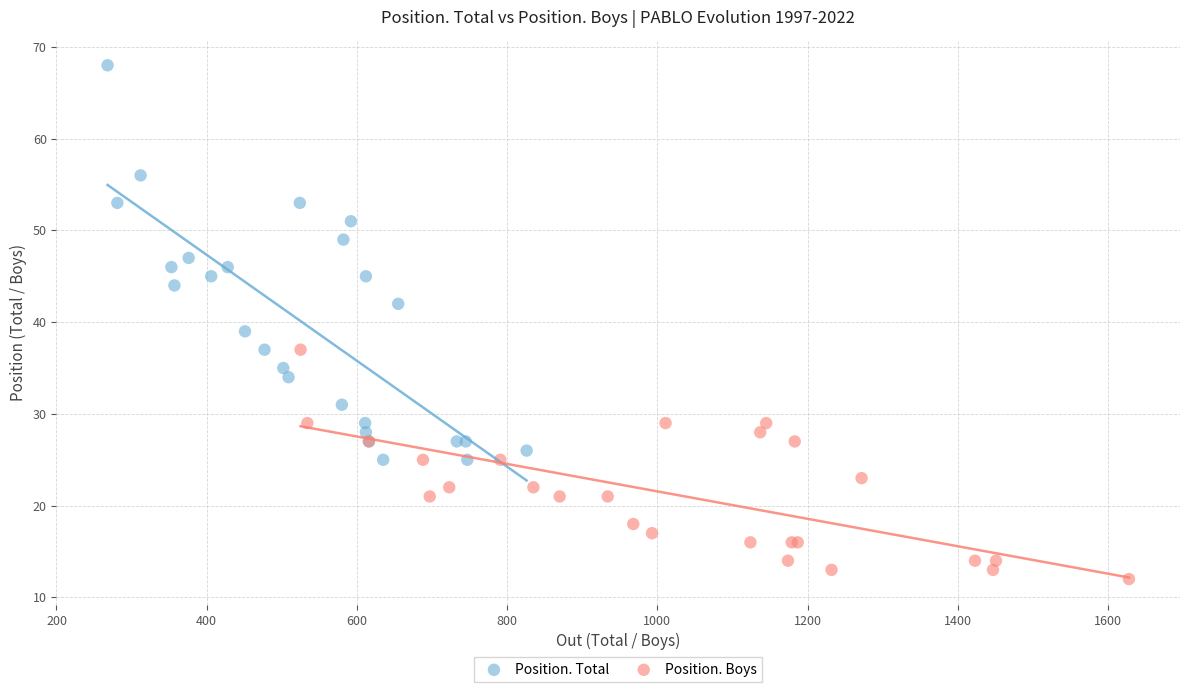

Which series has the largest Y range (max minus min)?

Position. Total